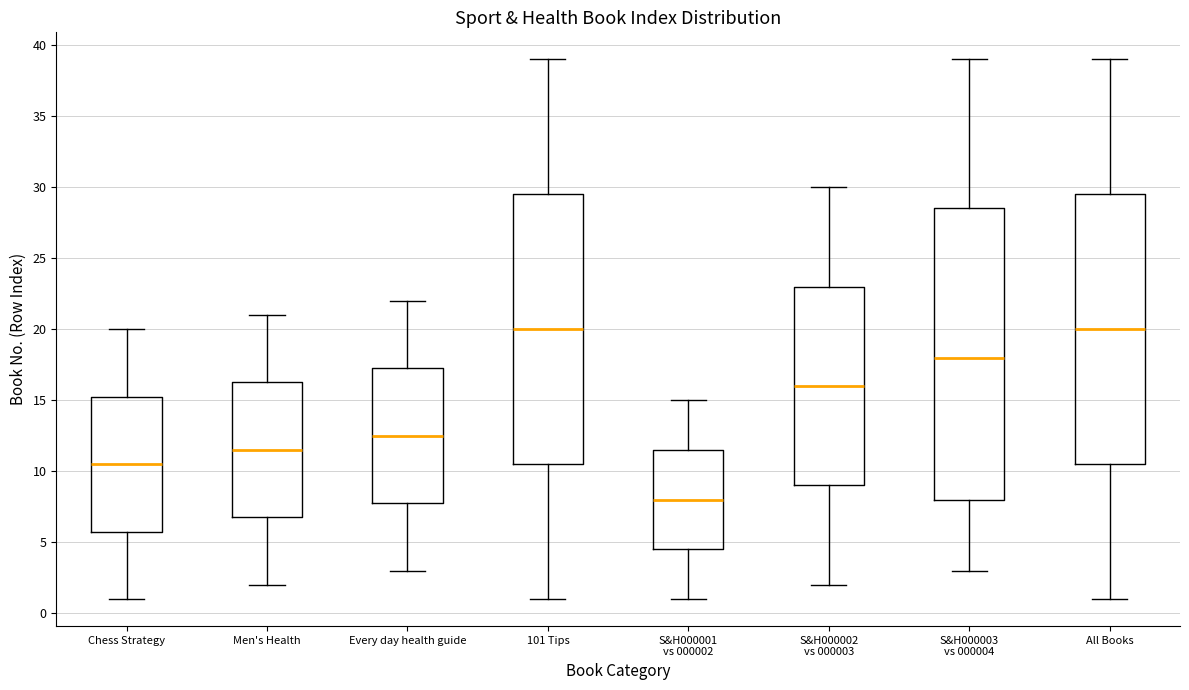

Reading left to right, read every box against the y-axis: the position of its median line, the range the box covers, and the ends of its whiskers. The values are not printed on the chart, so give them approximately, as read against the axis.

Chess Strategy: median 10.5, box 6.0 to 15.5, whiskers 1.0 to 20.0
Men's Health: median 11.5, box 7.0 to 16.5, whiskers 2.0 to 21.0
Every day health guide: median 12.5, box 8.0 to 17.5, whiskers 3.0 to 22.0
101 Tips: median 20.0, box 10.5 to 29.5, whiskers 1.0 to 39.0
S&H000001 vs 000002: median 8.0, box 4.5 to 11.5, whiskers 1.0 to 15.0
S&H000002 vs 000003: median 16.0, box 9.0 to 23.0, whiskers 2.0 to 30.0
S&H000003 vs 000004: median 18.0, box 8.0 to 28.5, whiskers 3.0 to 39.0
All Books: median 20.0, box 10.5 to 29.5, whiskers 1.0 to 39.0